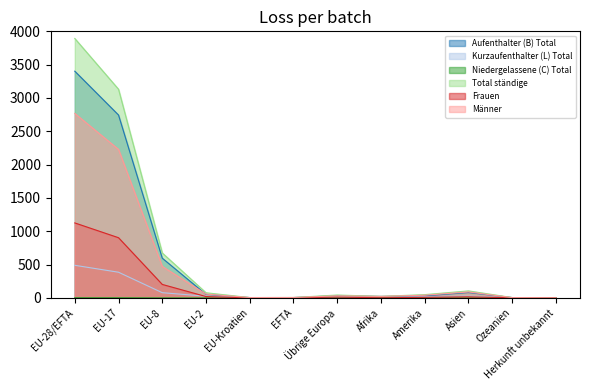

Which has a higher value, Herkunft unbekannt or Afrika?

Afrika